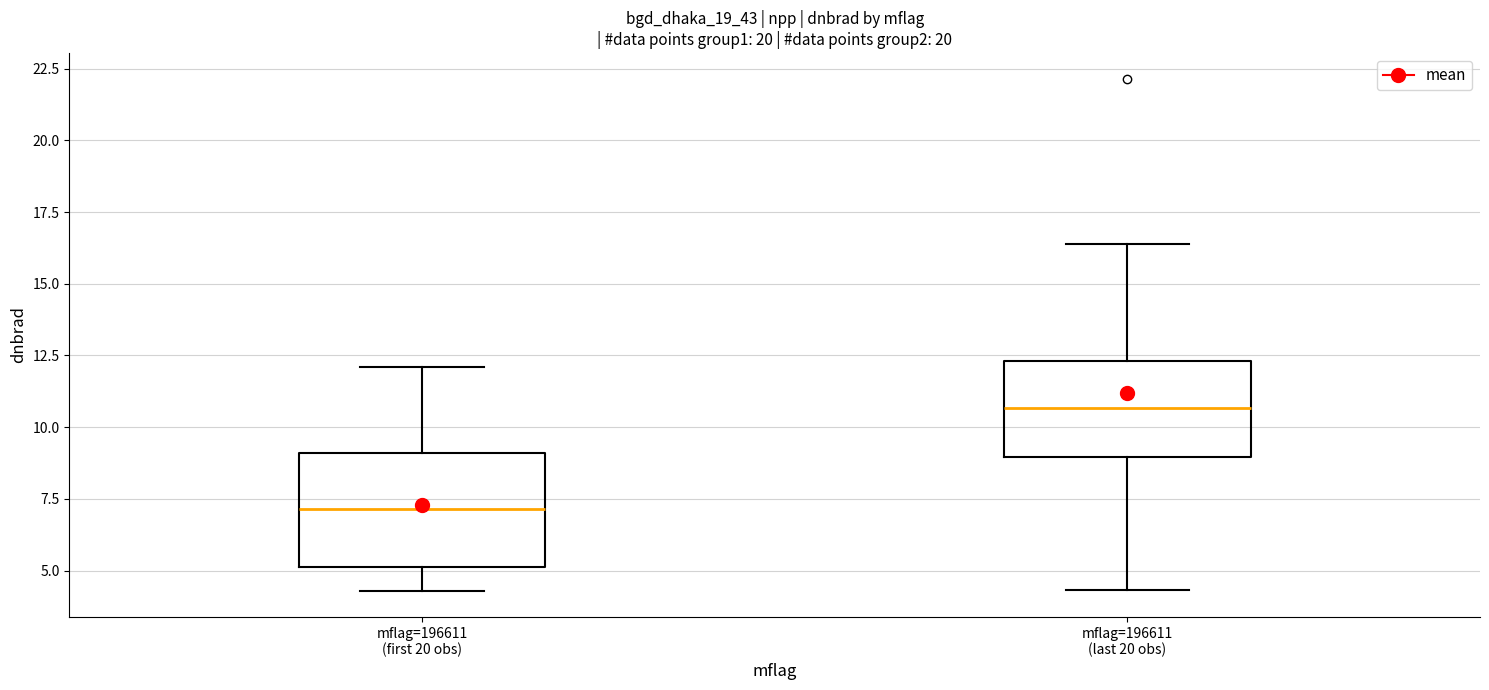

Comparing the boxes themselves (not the whiskers), which one is the tallest?

mflag=196611 (first 20 obs)